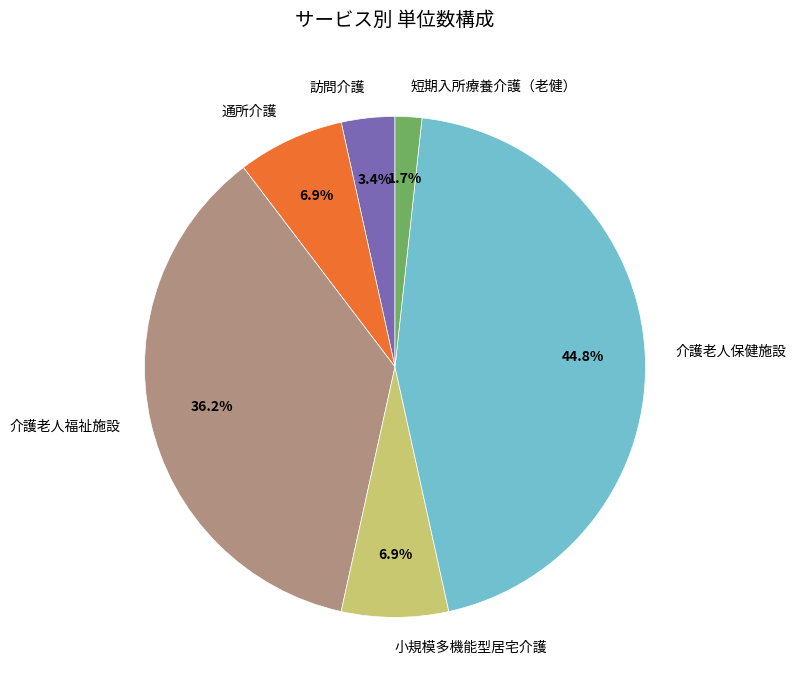

What percentage is the 訪問介護 slice, to the nearest percent?

3%